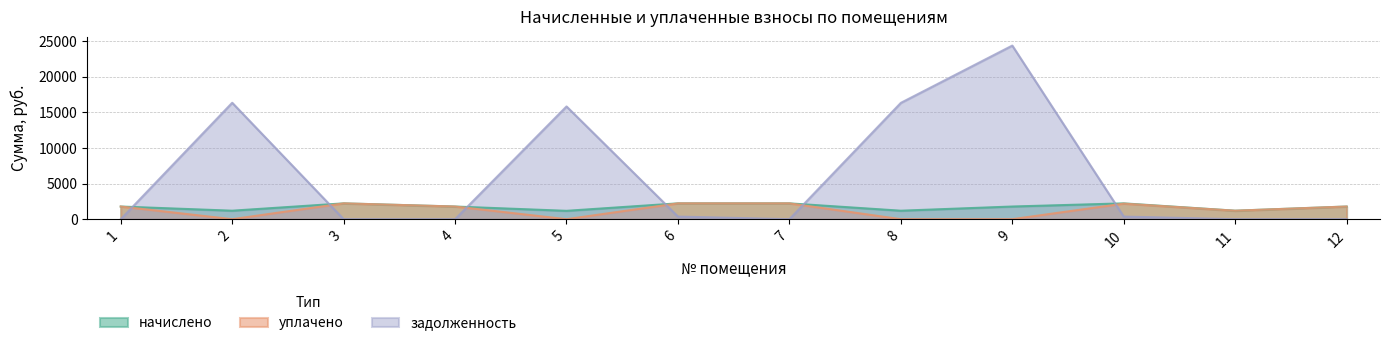

Which series has the widest spread of values?

задолженность